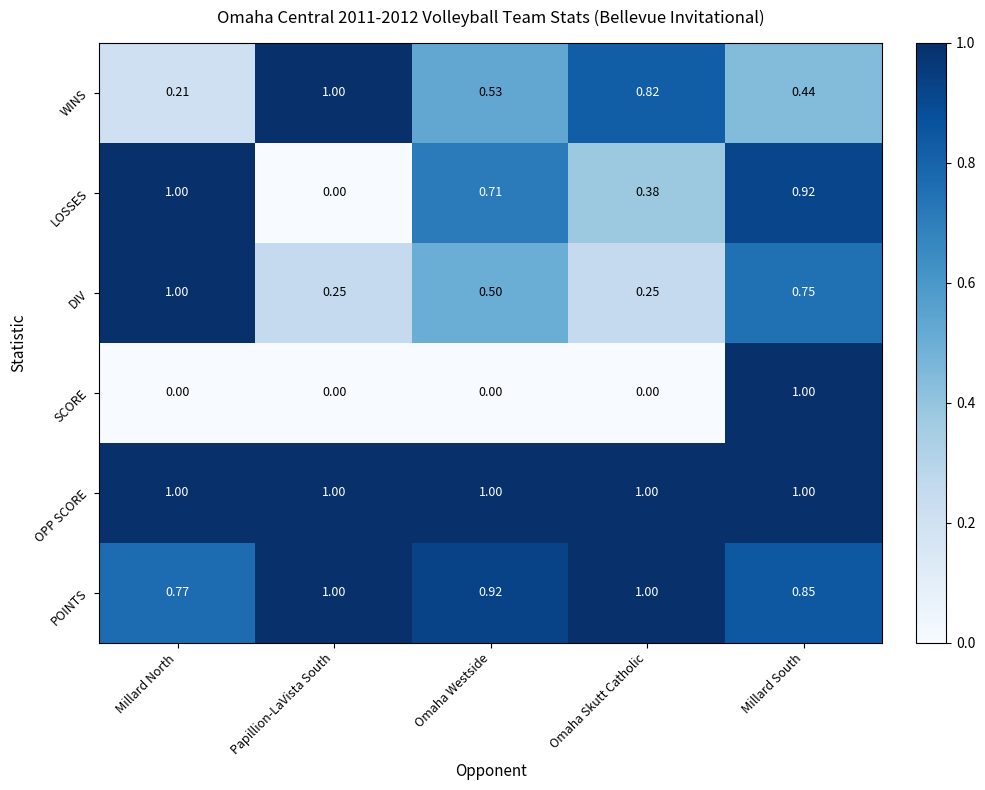

At which category is the sum across all series the highest?

Millard South